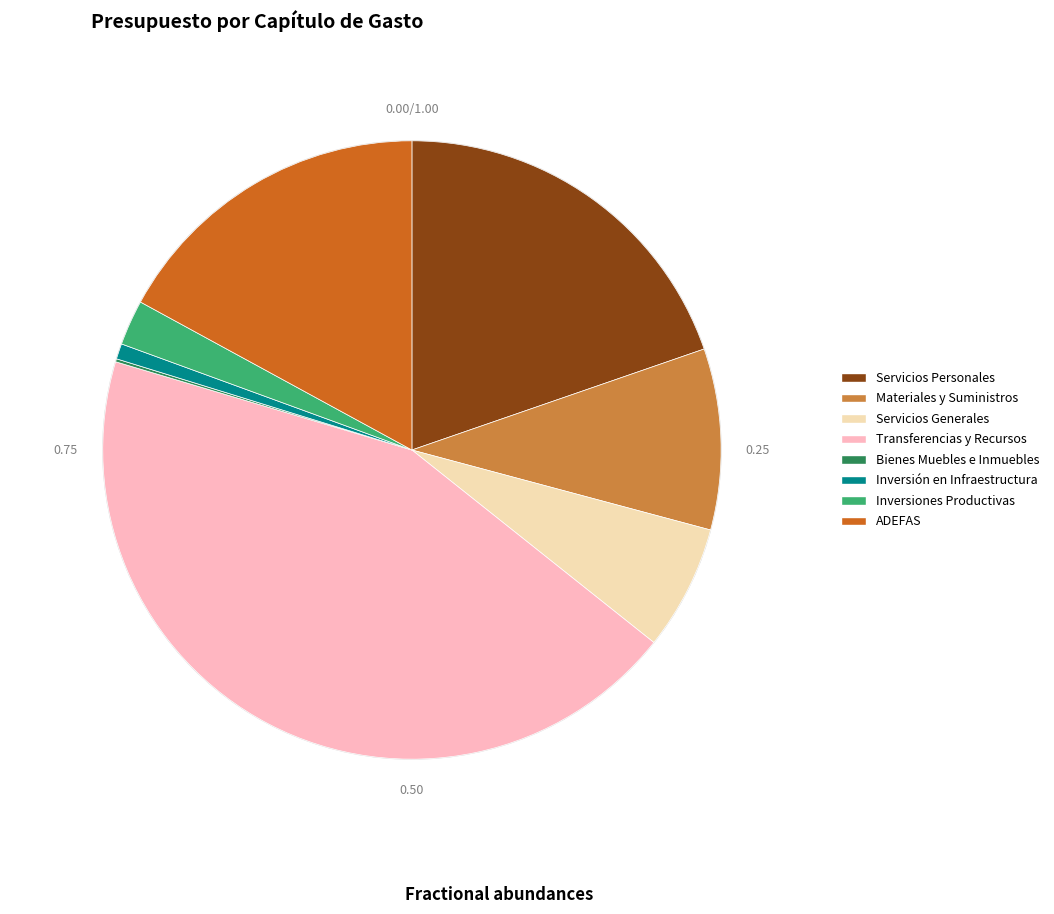

Does Inversión en Infraestructura represent more than half of the total?

No